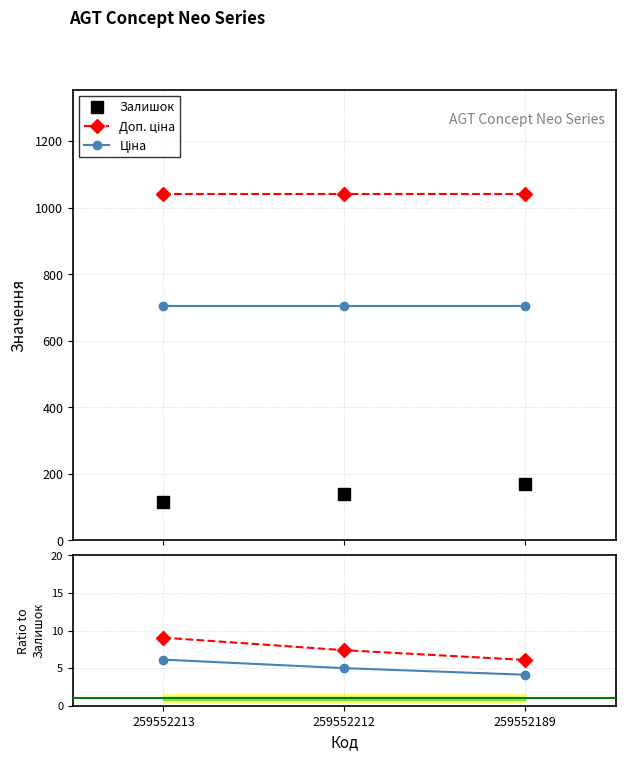

The Доп. ціна series shows 1042.0 at 259552213. True or false?

True